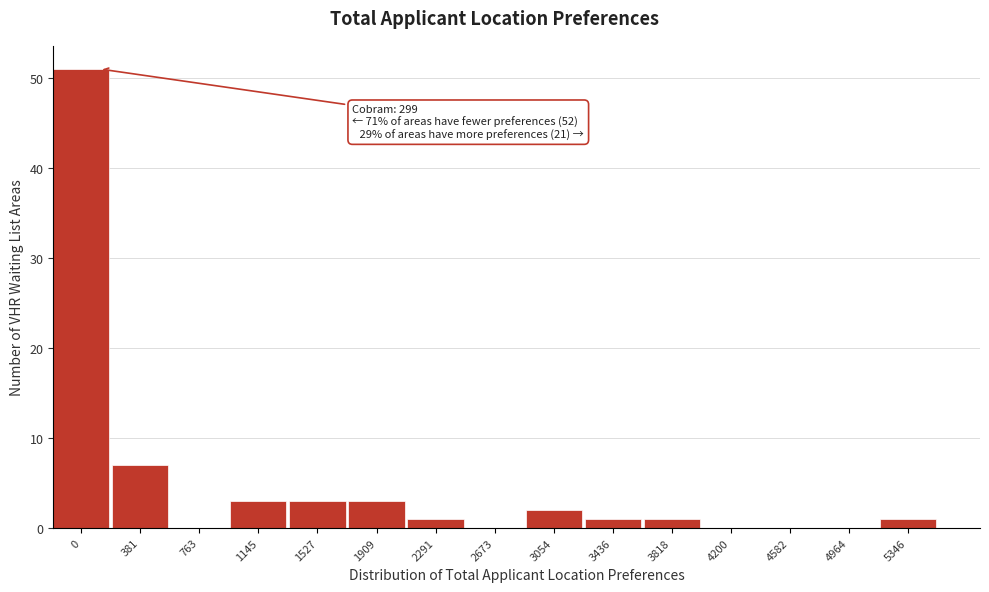

Reading right to left, transcribe all the data shown in this chart.

5346=1	4964=0	4582=0	4200=0	3818=1	3436=1	3054=2	2673=0	2291=1	1909=3	1527=3	1145=3	763=0	381=7	0=51